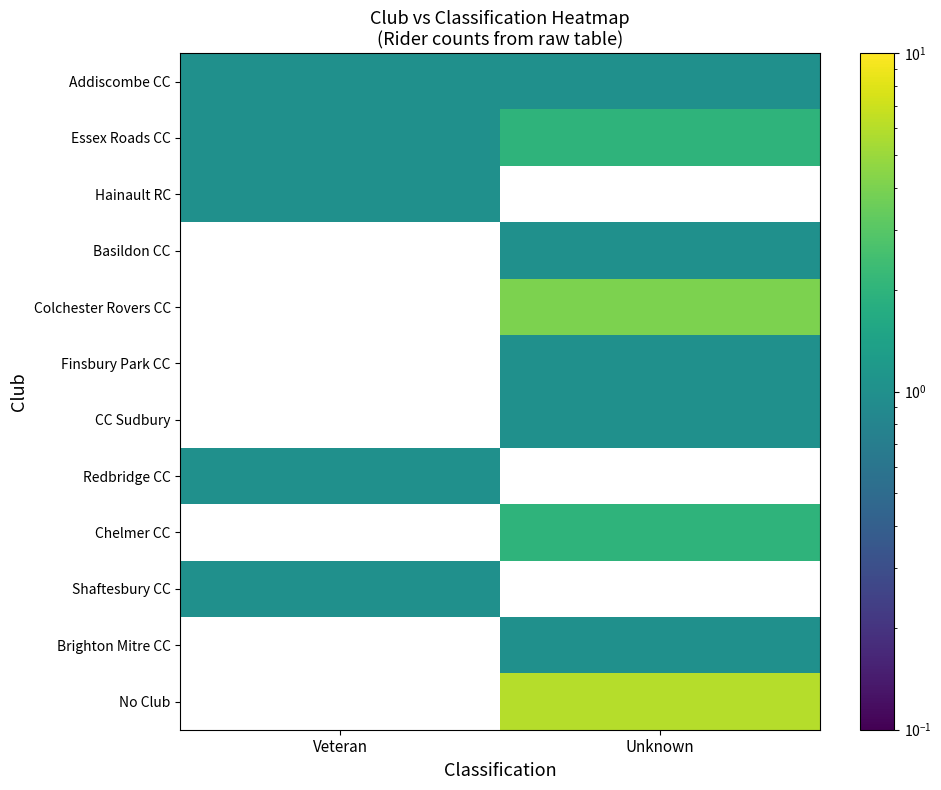

Which label corresponds to the smallest value in the chart?

Veteran